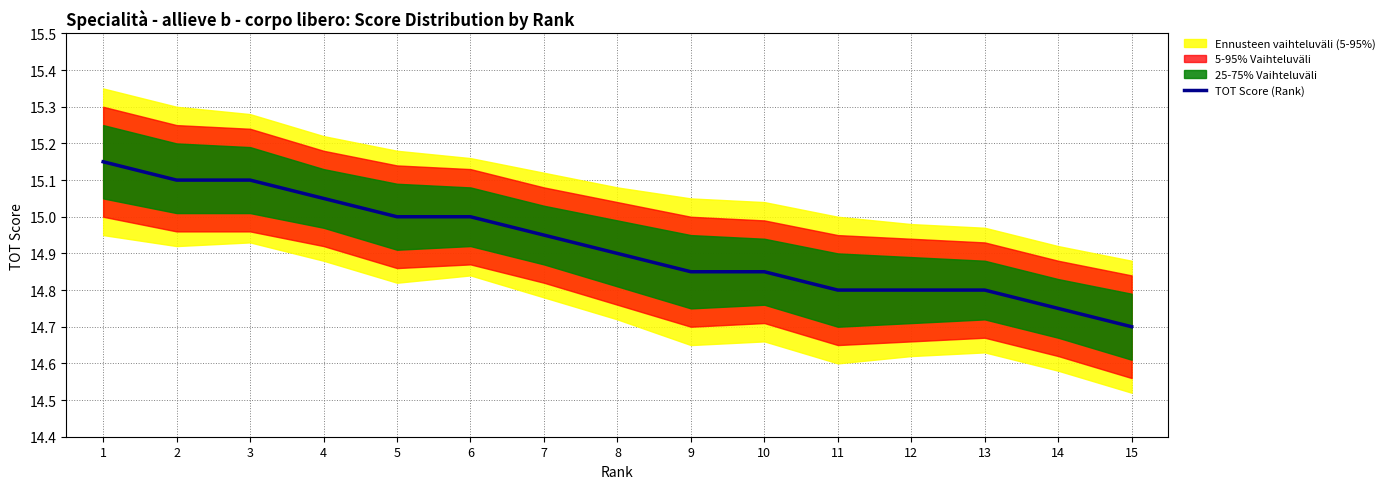

What is the value of the 15th point from the left?

14.7